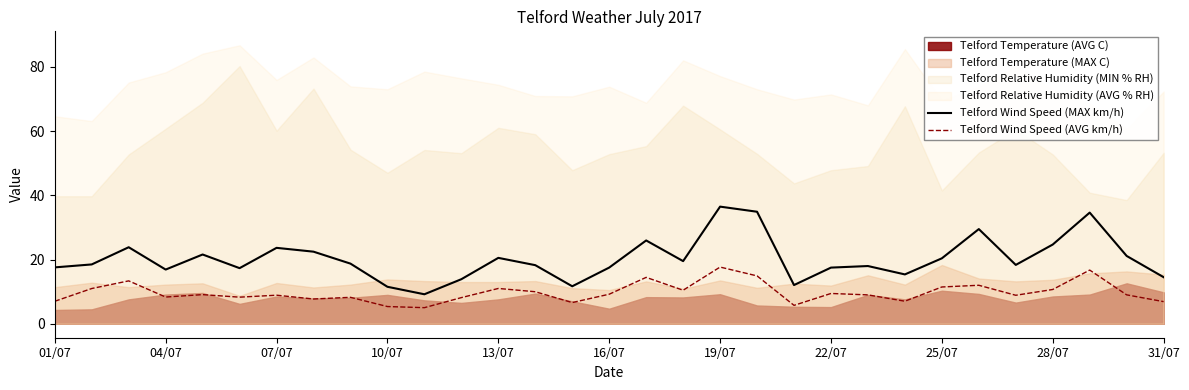

True or false: Telford Wind Speed (AVG km/h) and Telford Wind Speed (MAX km/h) intersect in this chart.

False